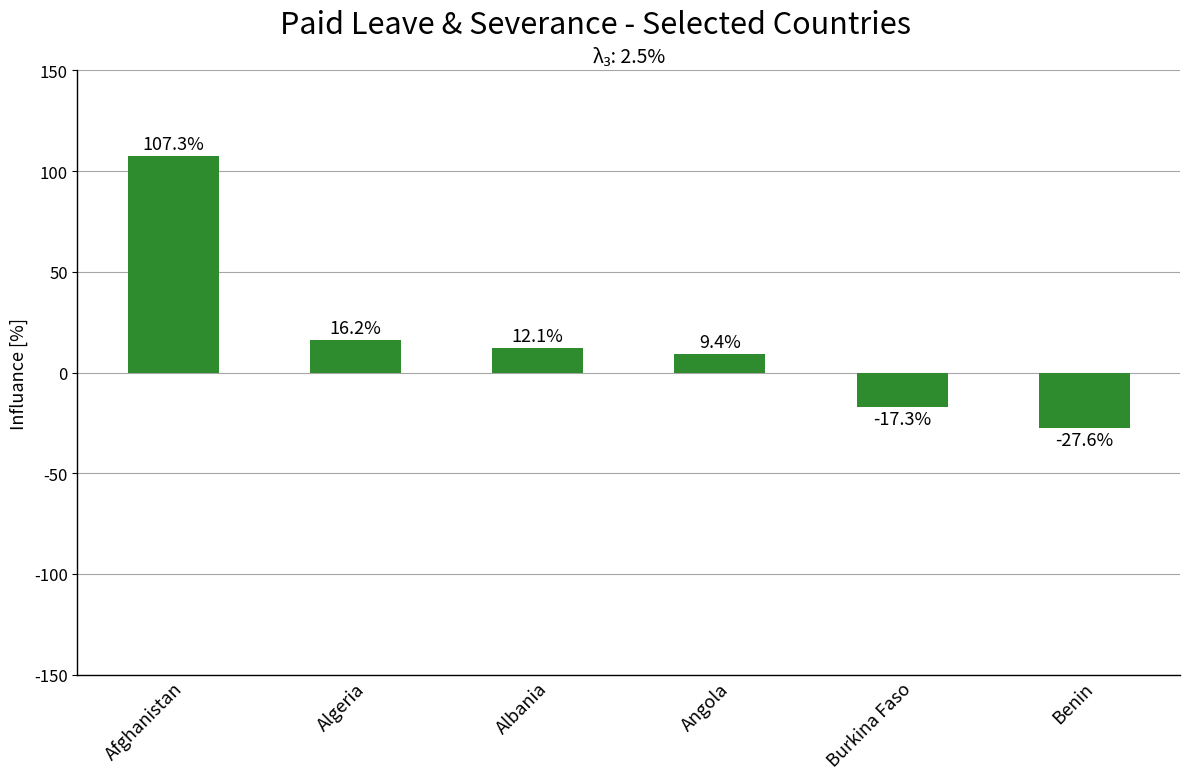

How many positive values are there?

4